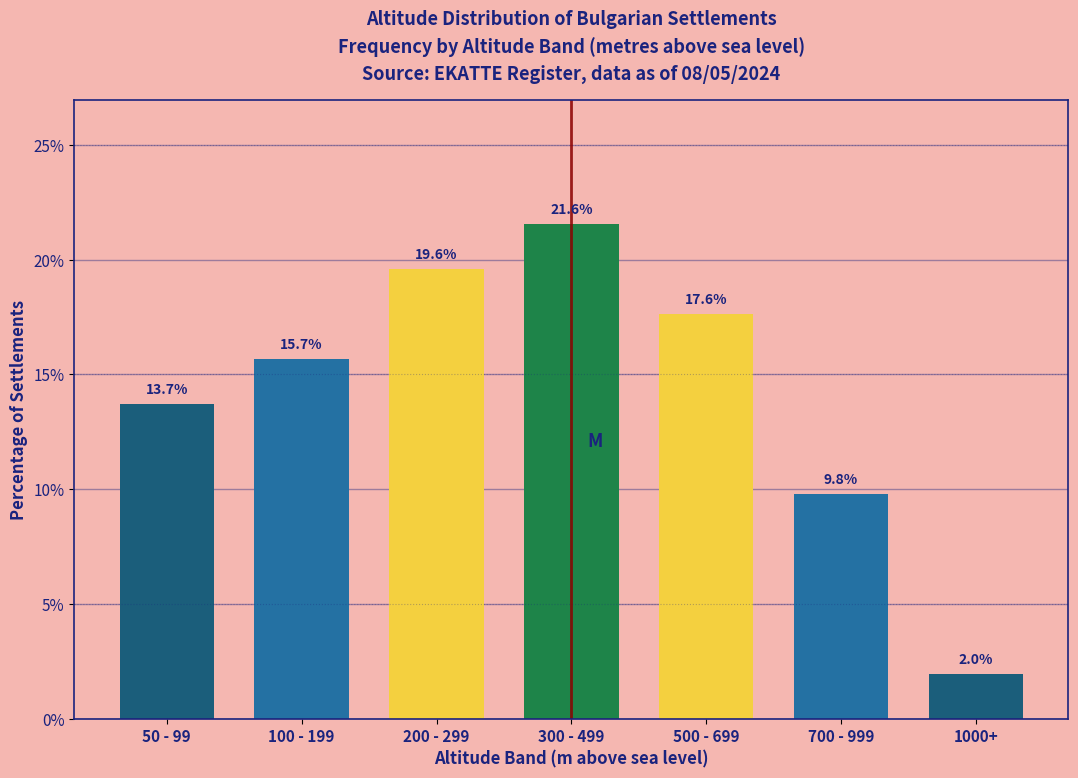

Reading right to left, what are all the values shown in this chart?

2.0	9.8	17.6	21.6	19.6	15.7	13.7